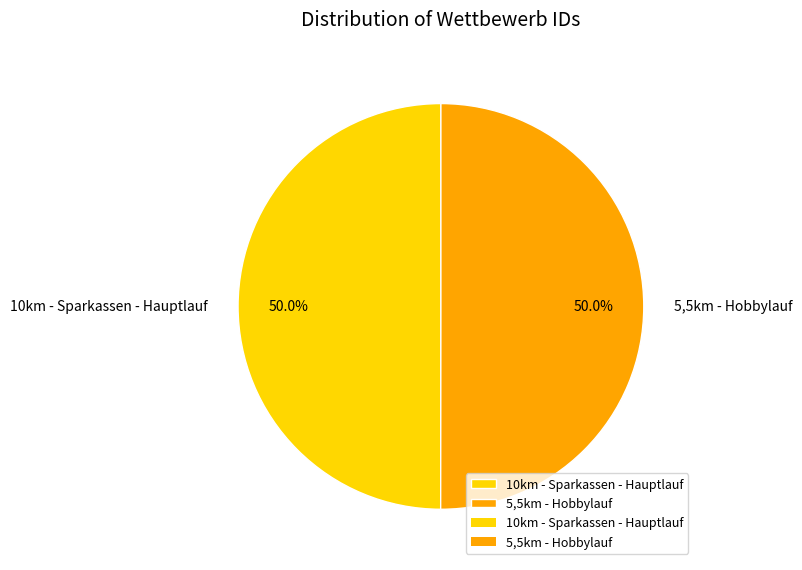

To the nearest percent, what is the average slice percentage?

50%